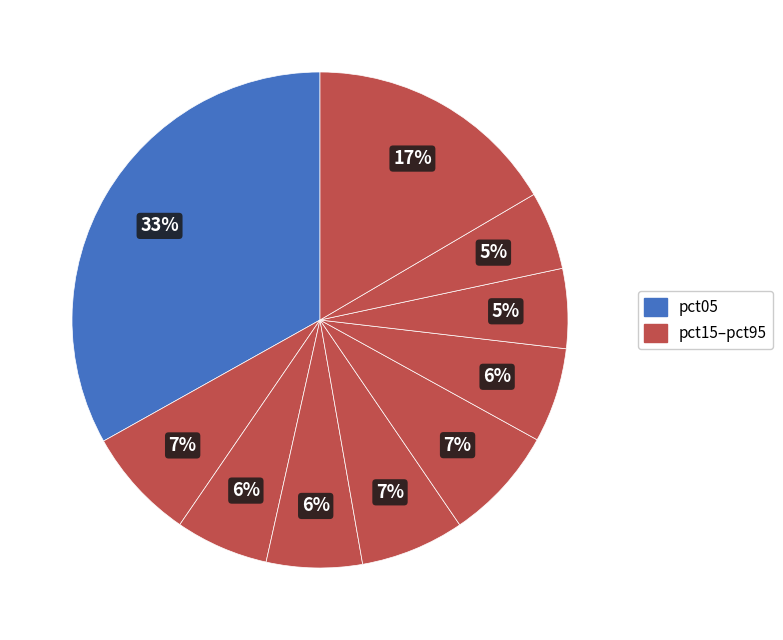

Count the number of slices in the pie.

10